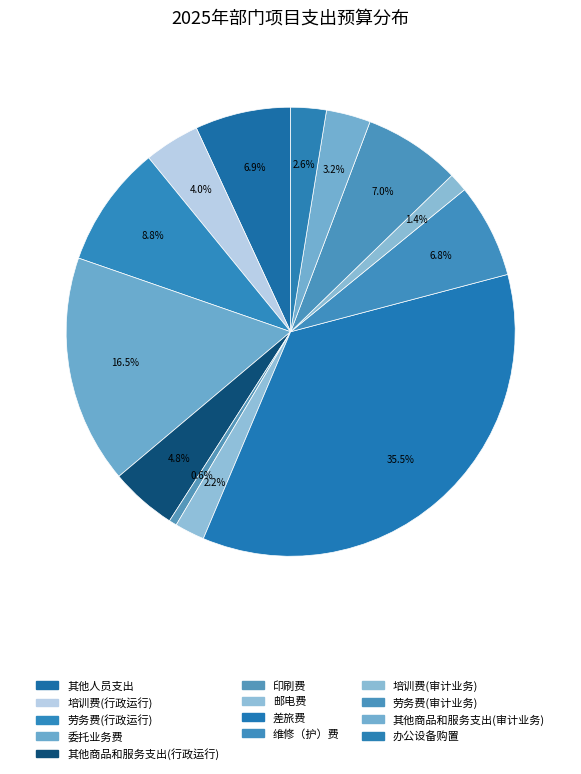

Count the number of slices in the pie.

13